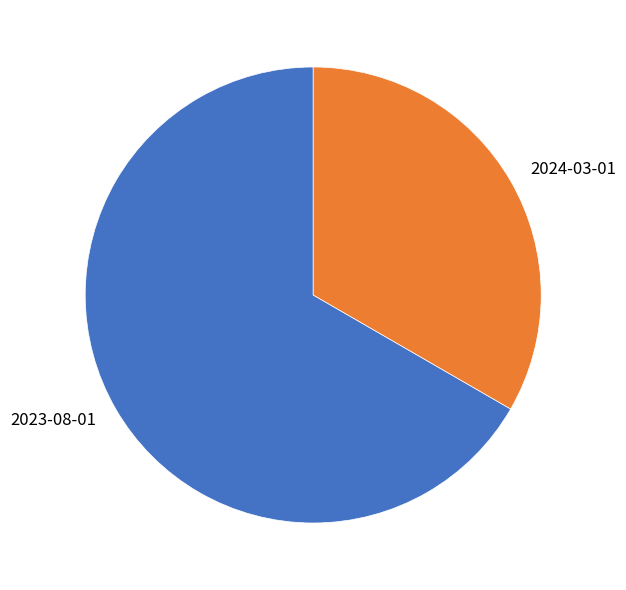

Rank the categories by value from highest to lowest.

2023-08-01, 2024-03-01